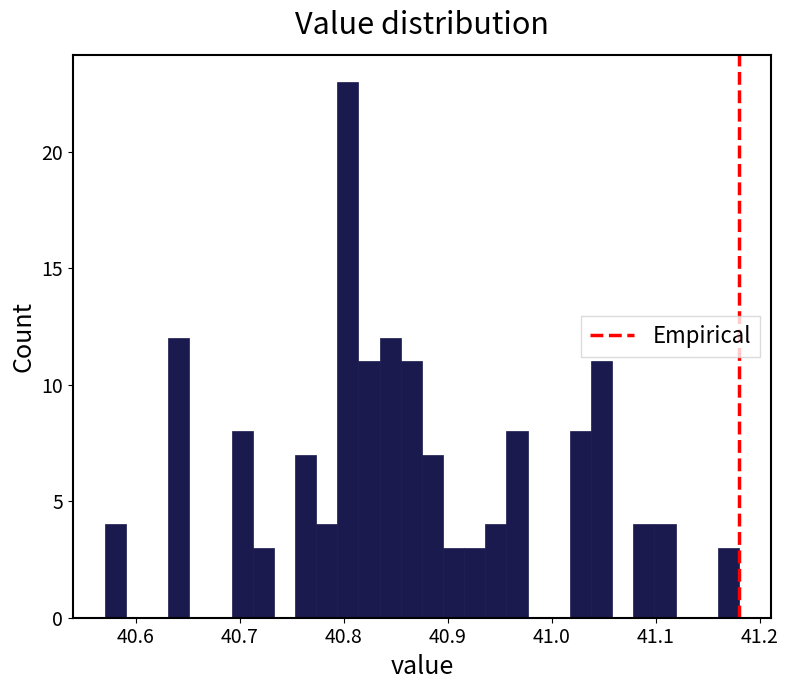

Read against the x-axis, roughly where is the centre of the tallest bar?

40.80